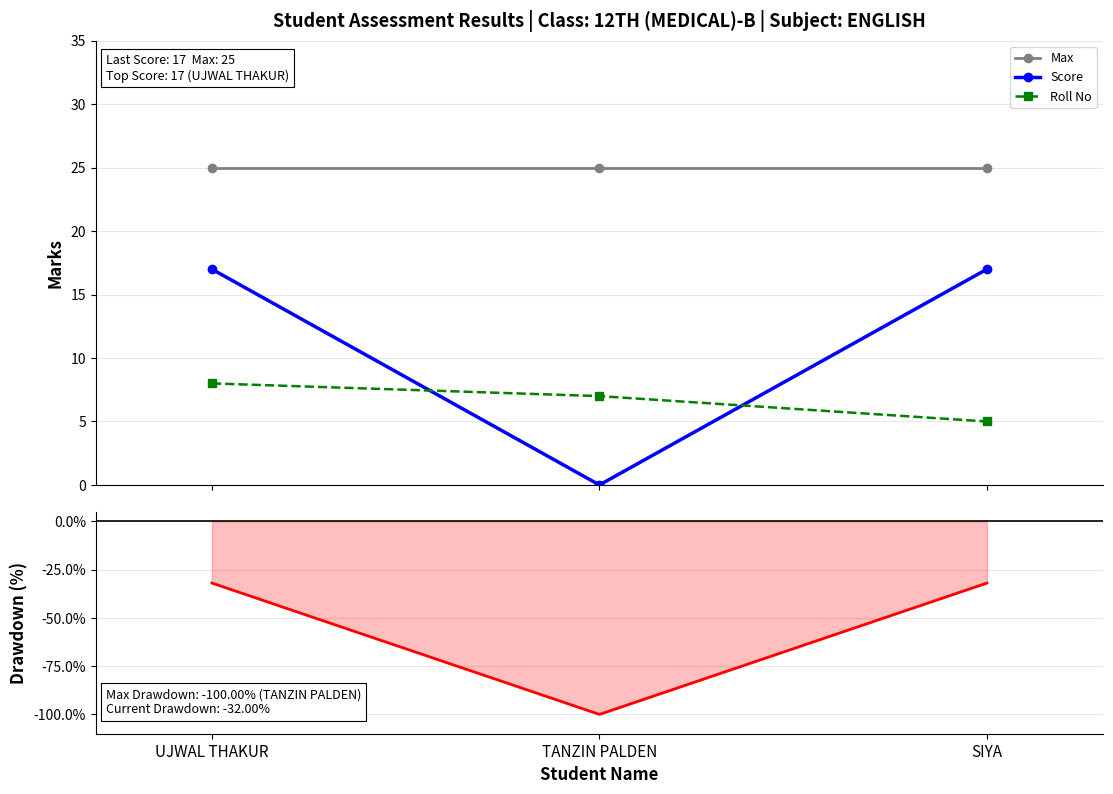

Which has a higher value, TANZIN PALDEN or UJWAL THAKUR?

TANZIN PALDEN